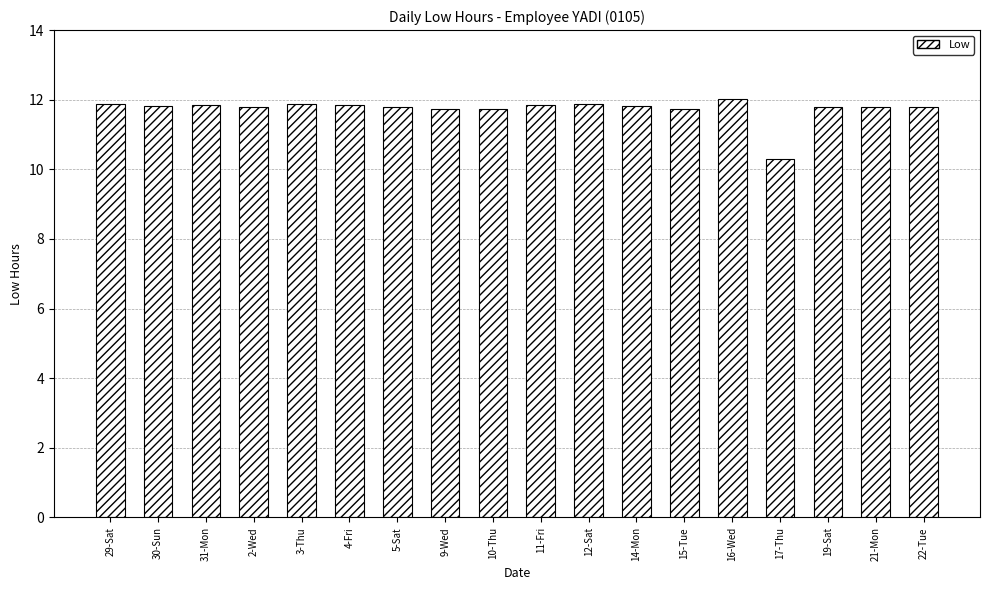

What is the smallest value displayed?

10.3